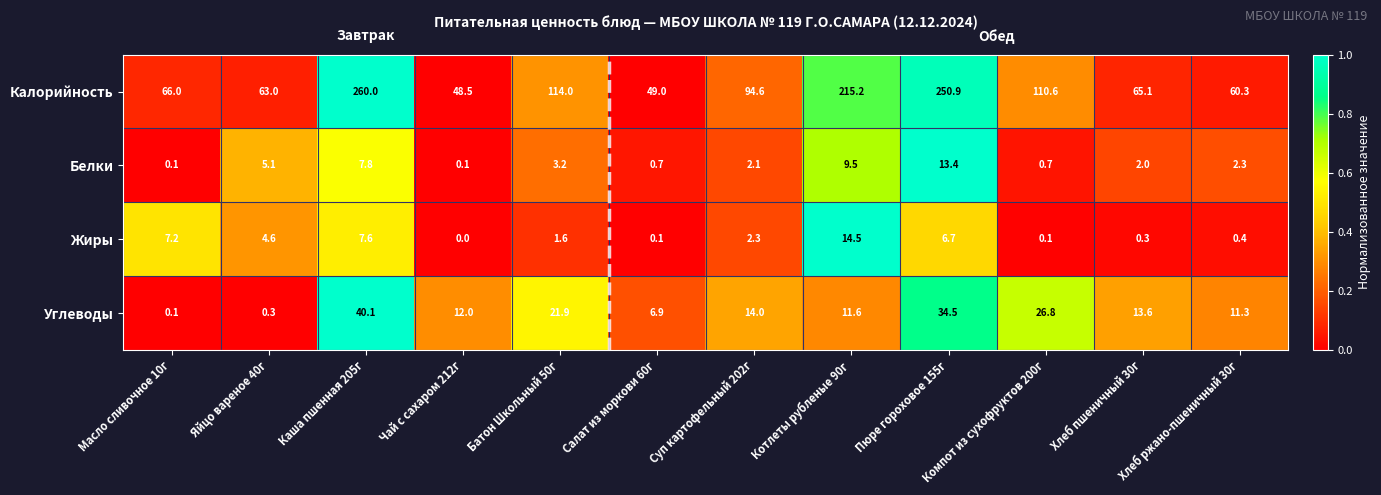

What is the difference between the maximum and minimum values in the Калорийность series?

211.5